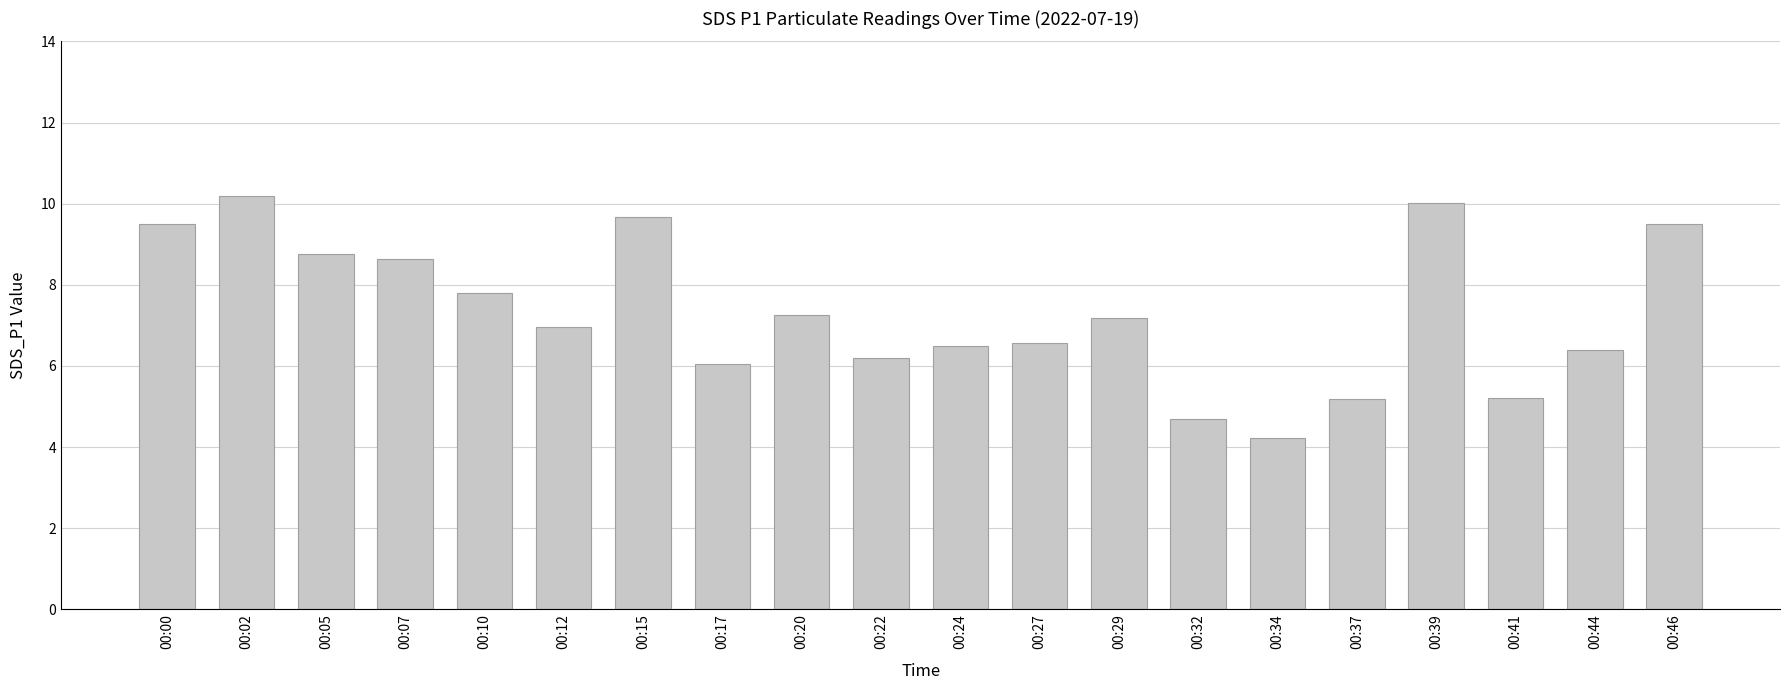

What is the maximum value shown in the chart?

10.2